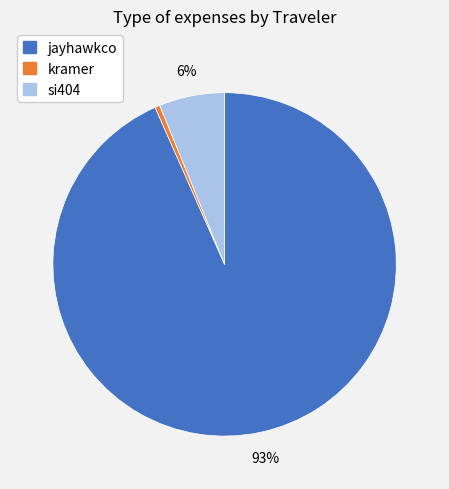

Count the number of slices in the pie.

3